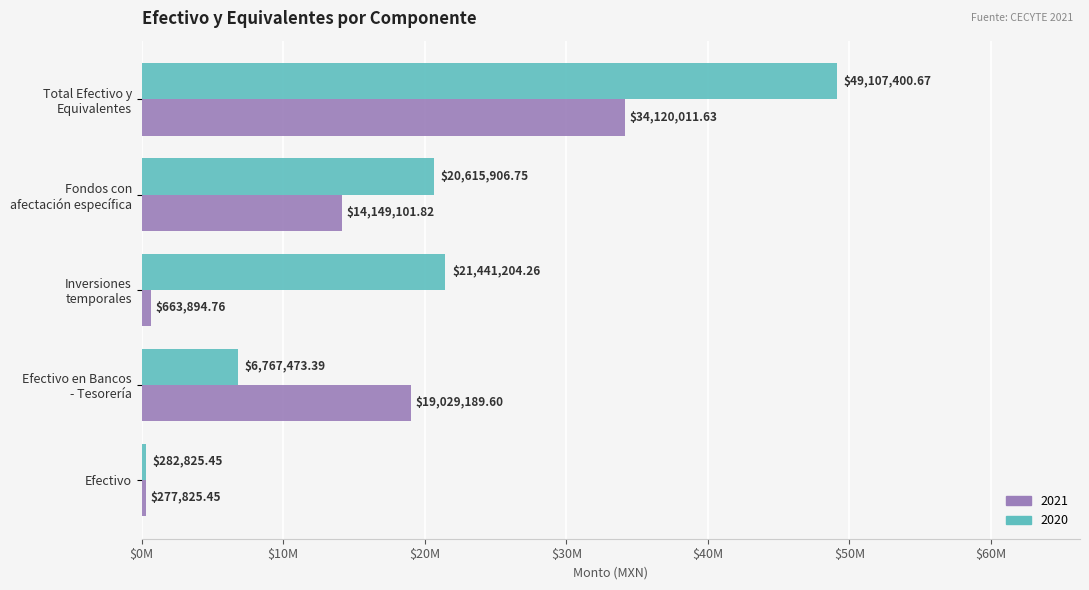

What are all the series names shown in the legend?

2021, 2020